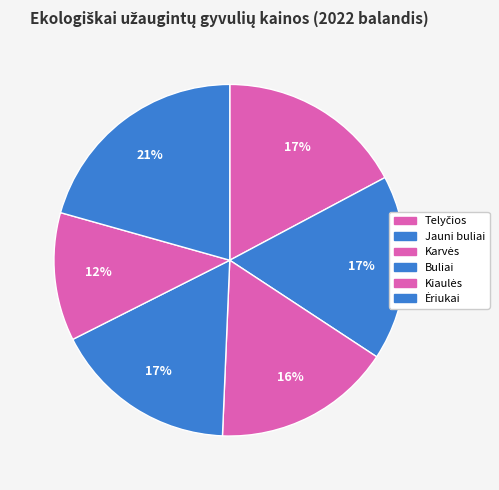

How many slices are in this pie chart?

6